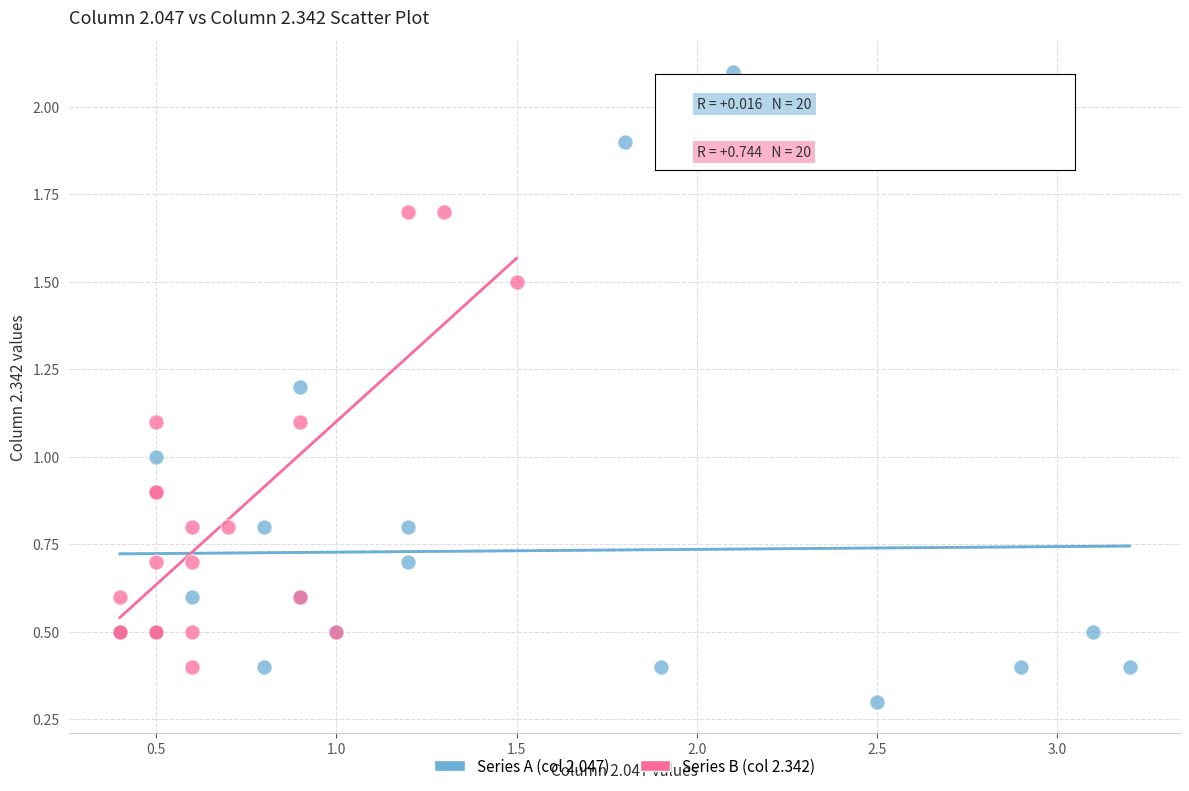

Which series has the widest spread of Y values?

Series A (col 2.047)